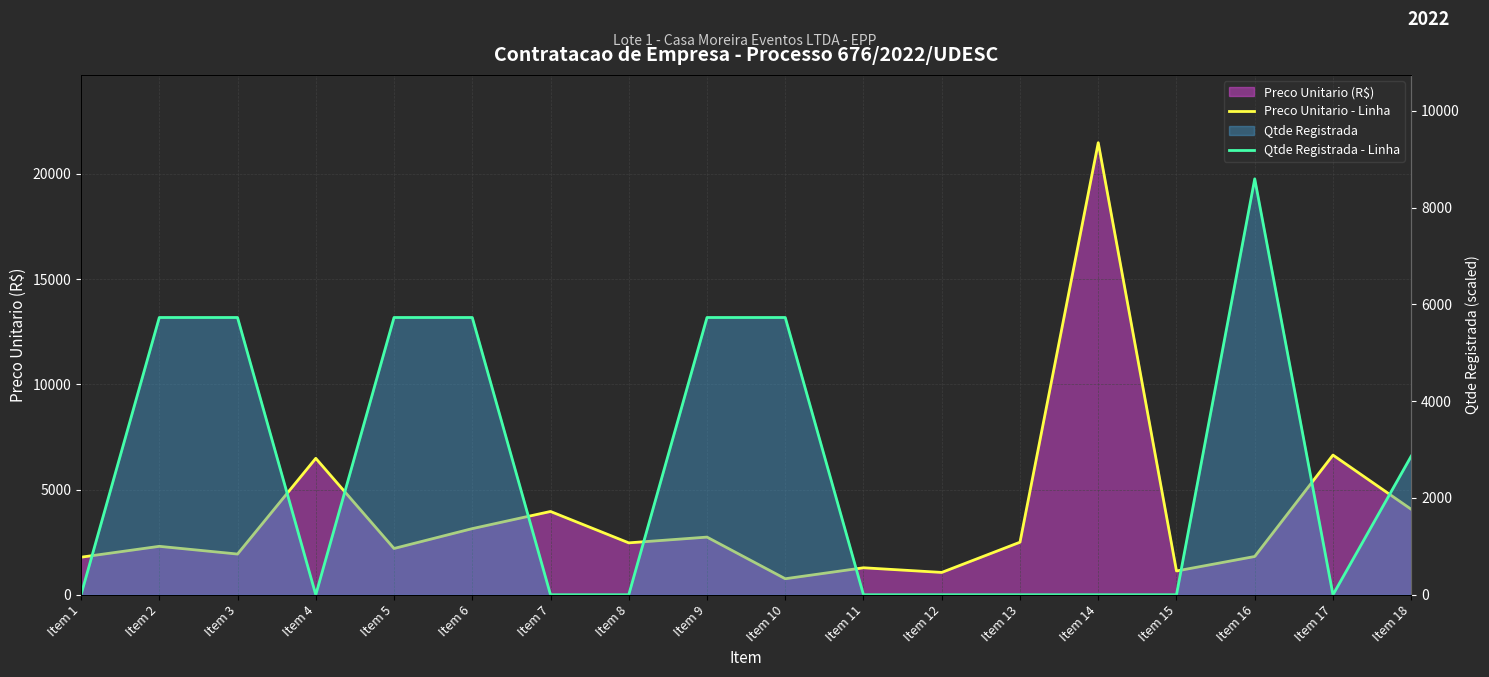

At which category does Qtde Registrada - Linha reach its first local peak?

Item 16